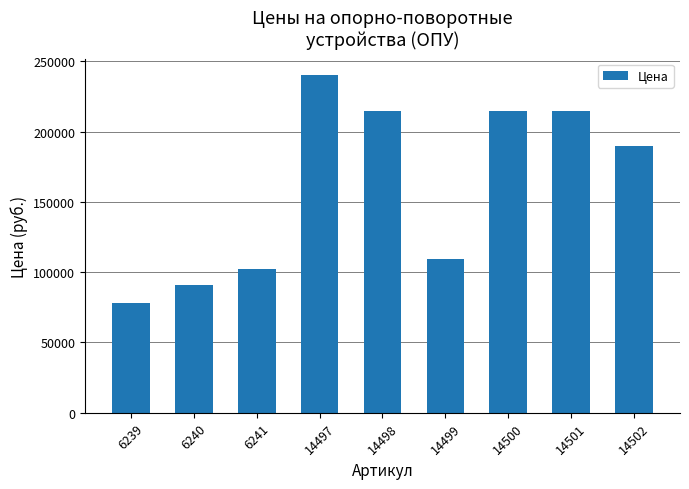

How many values are below 190000?

4